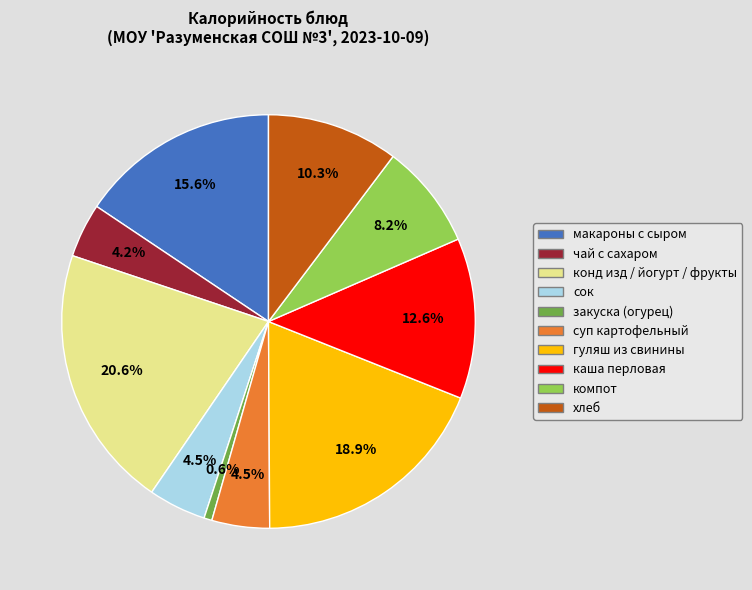

Does any single category account for the majority?

No